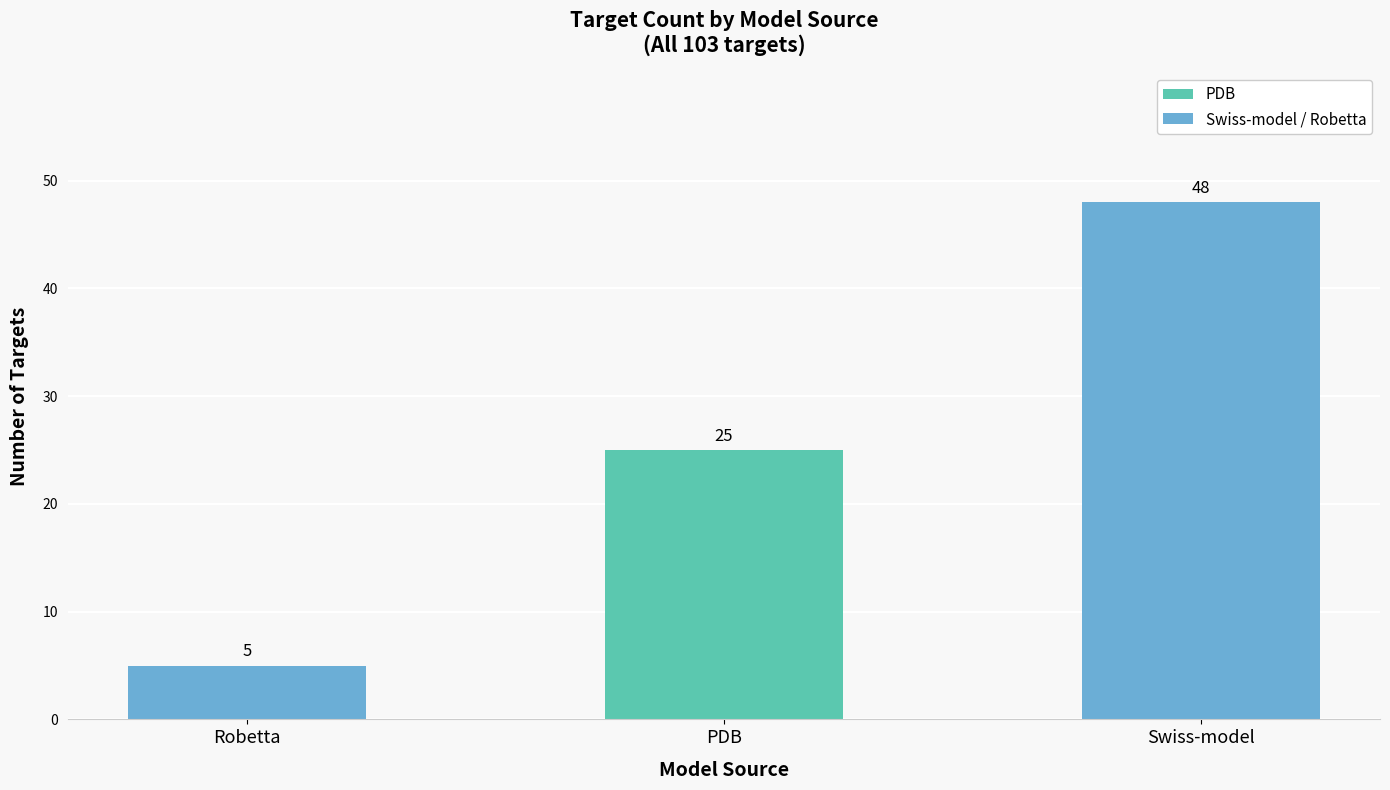

How many bars are there in total?

3